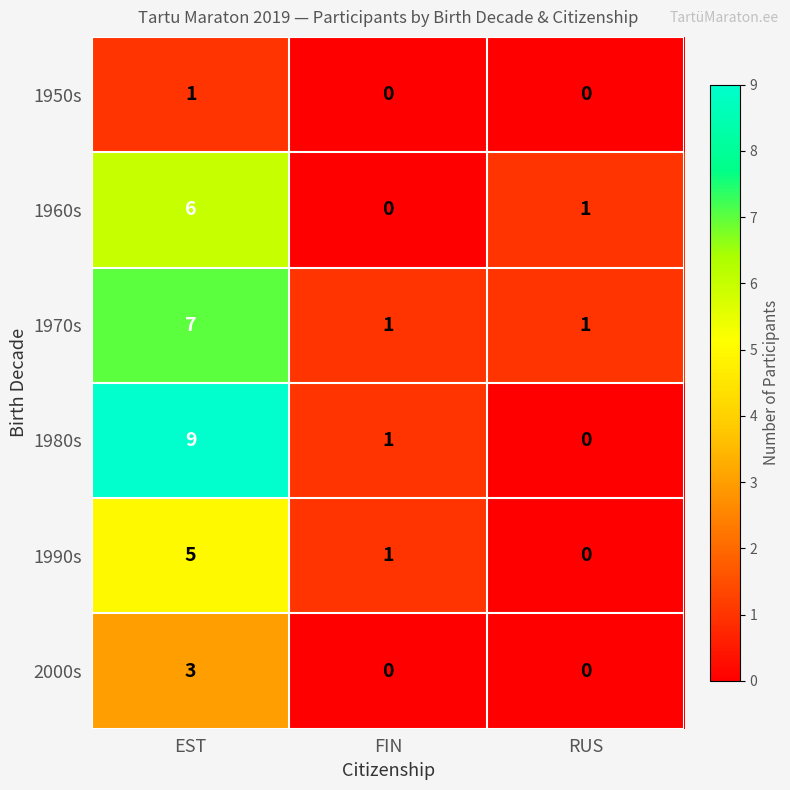

What is the average value of the 1980s series?

3